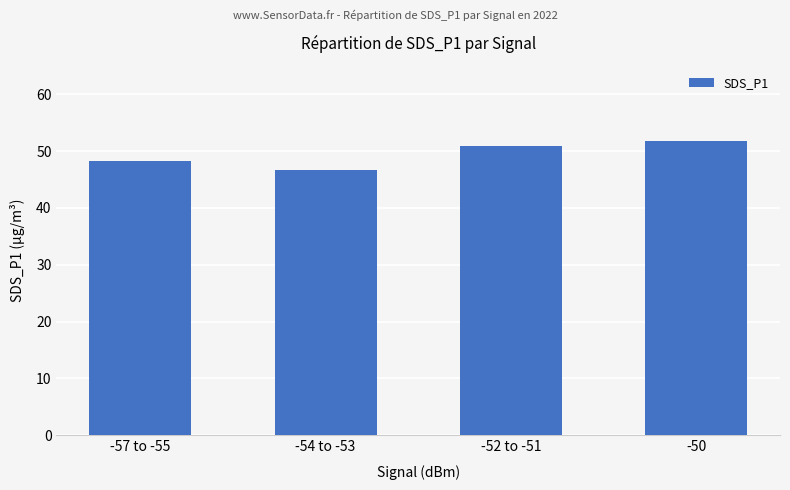

What is the smallest value displayed?

46.6